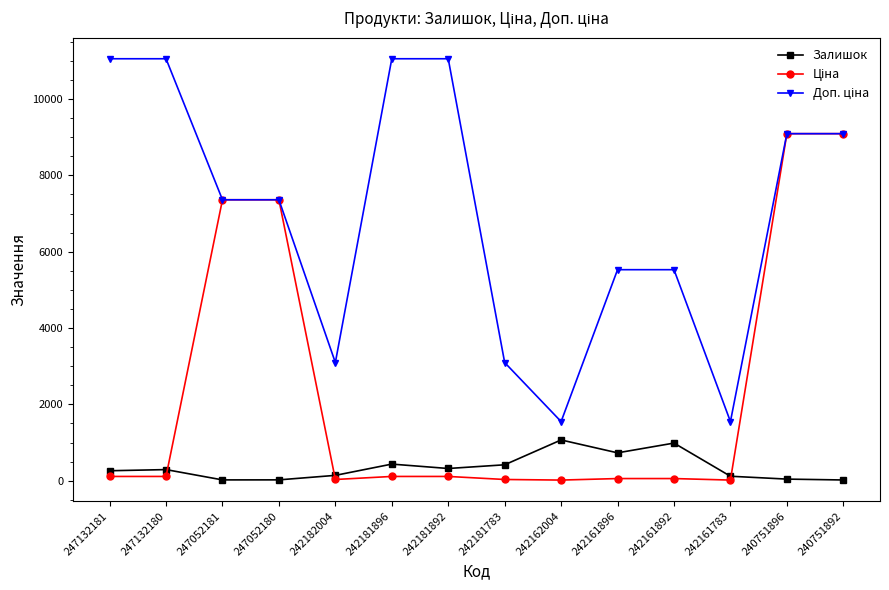

At how many categories does at least one series exceed 1407?

14